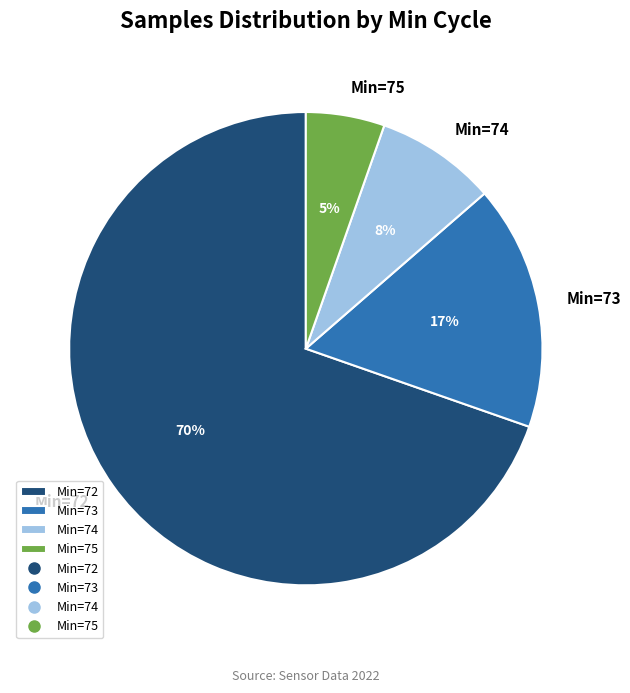

How many slices are in this pie chart?

4